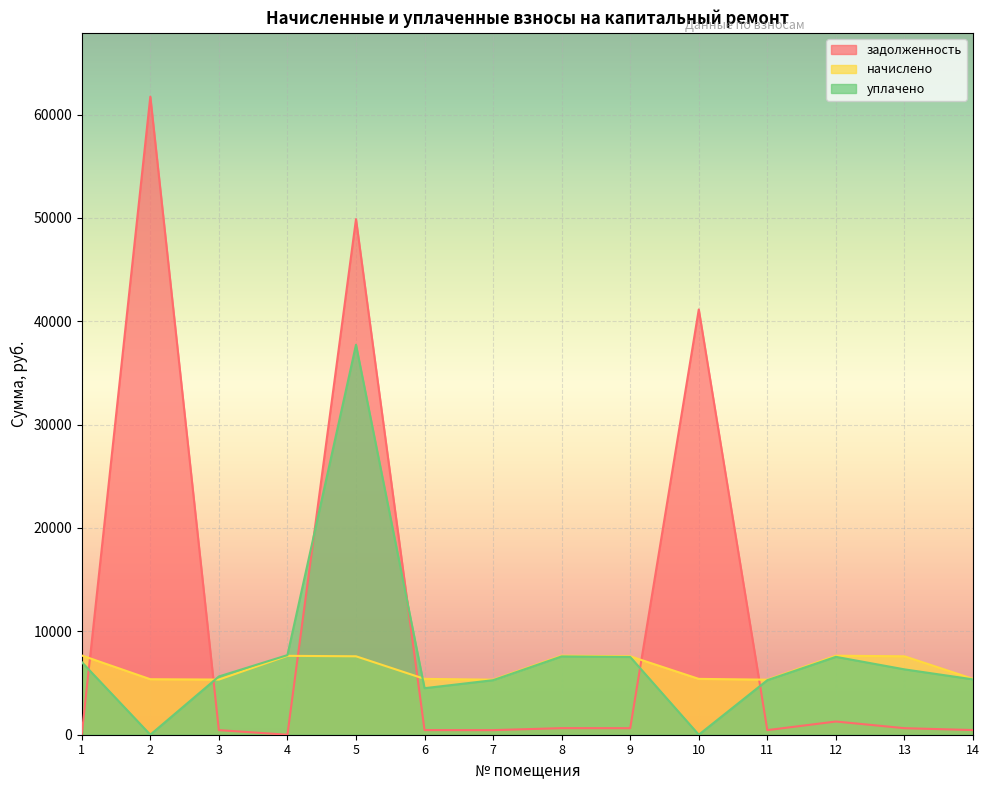

Is the value of начислено at 12 greater than the value of уплачено at 8?

Yes